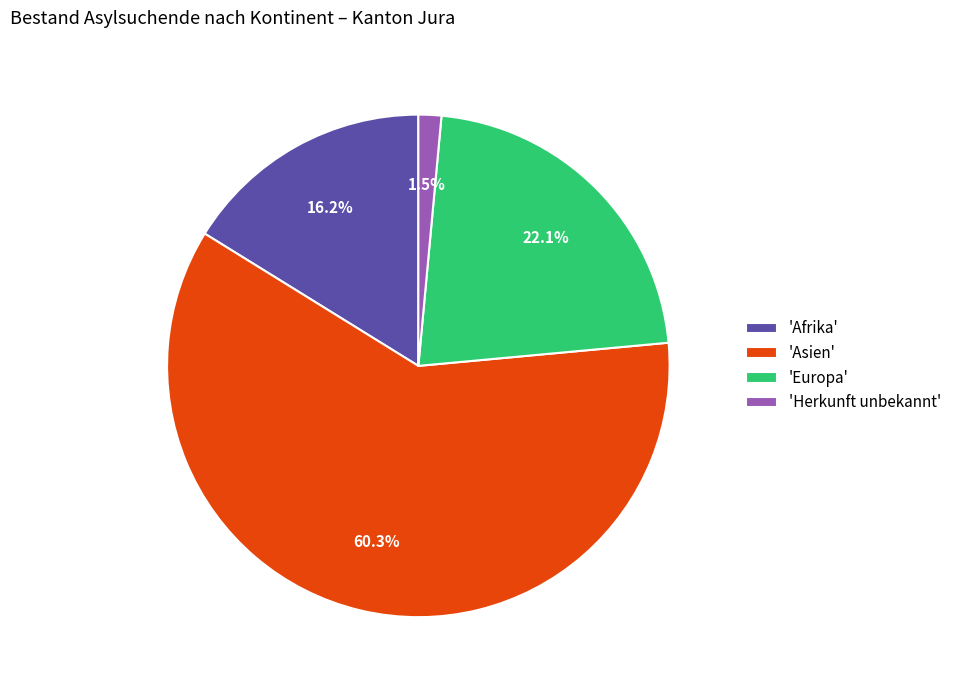

Rank the categories by value from lowest to highest.

'Herkunft unbekannt', 'Afrika', 'Europa', 'Asien'